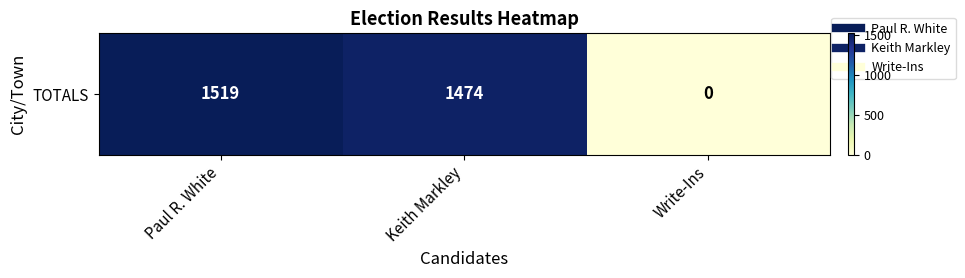

Count the number of categories in the chart.

3